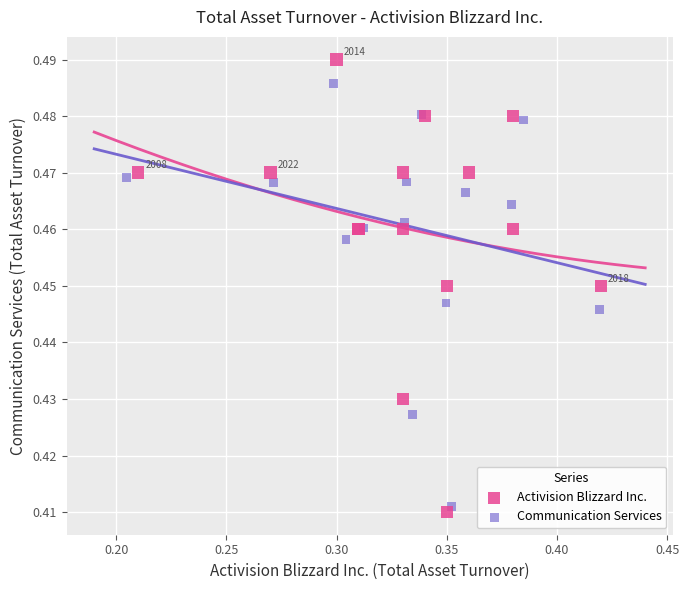

Which series has the largest Y range (max minus min)?

Activision Blizzard Inc.